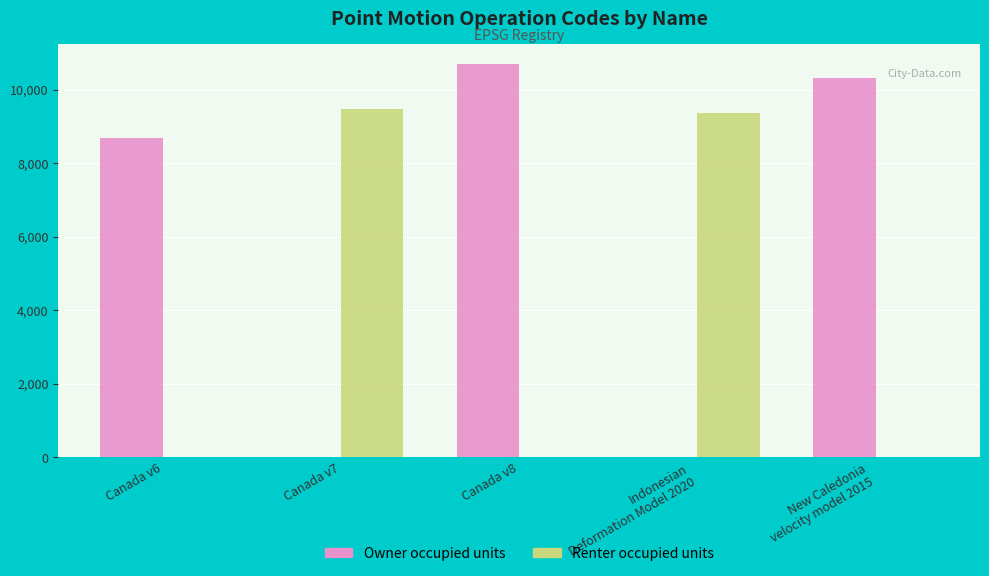

Is the value of Renter occupied units at Canada v7 greater than the value of Owner occupied units at Indonesian
Deformation Model 2020?

Yes